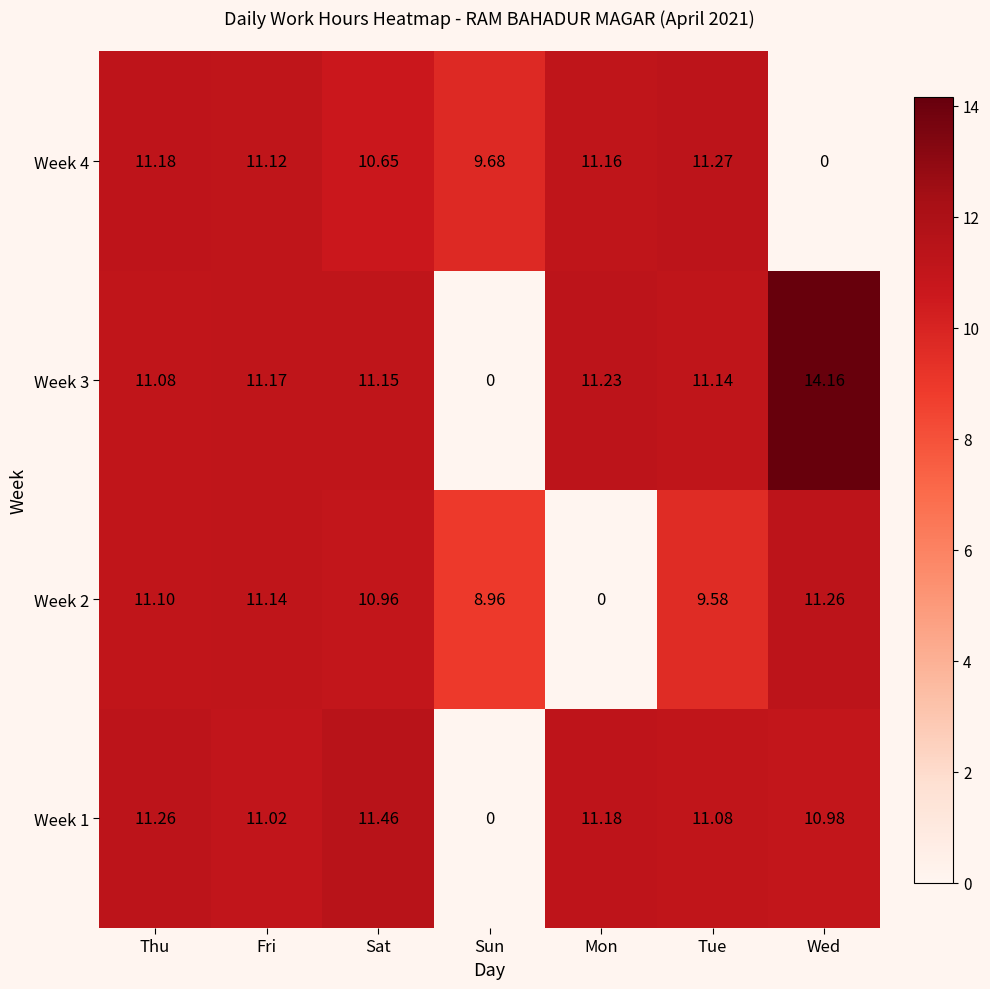

Which category has the lowest value in the Week 1 series?

Sun